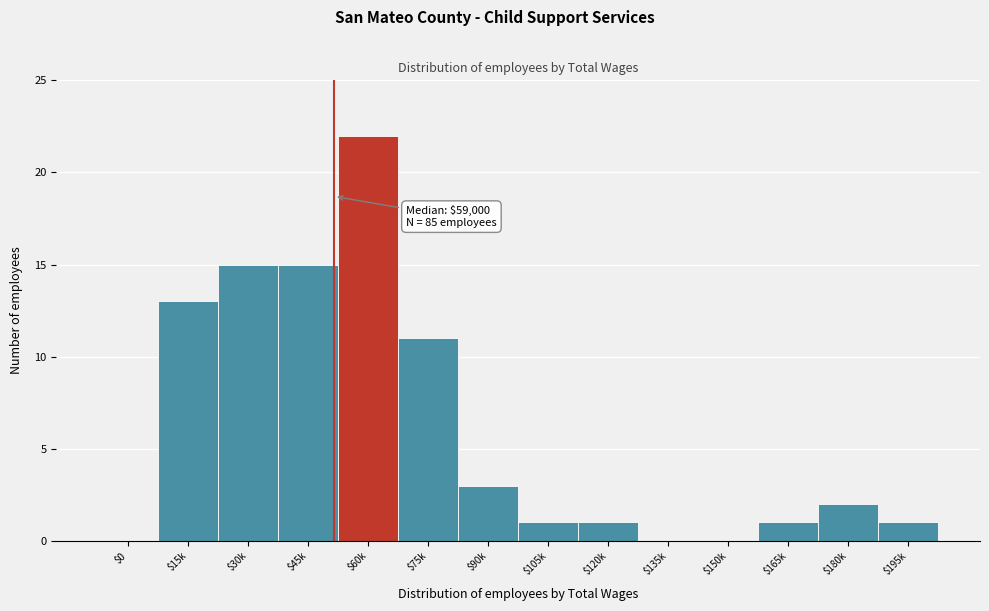

Which label corresponds to the largest value in the chart?

$60k